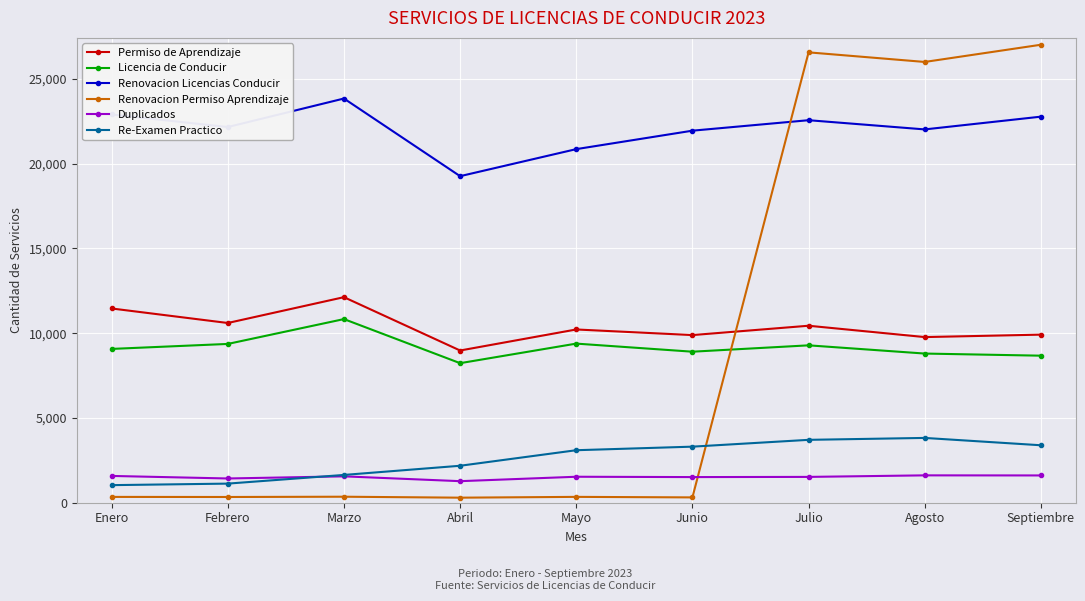

How many distinct data groups are displayed?

6